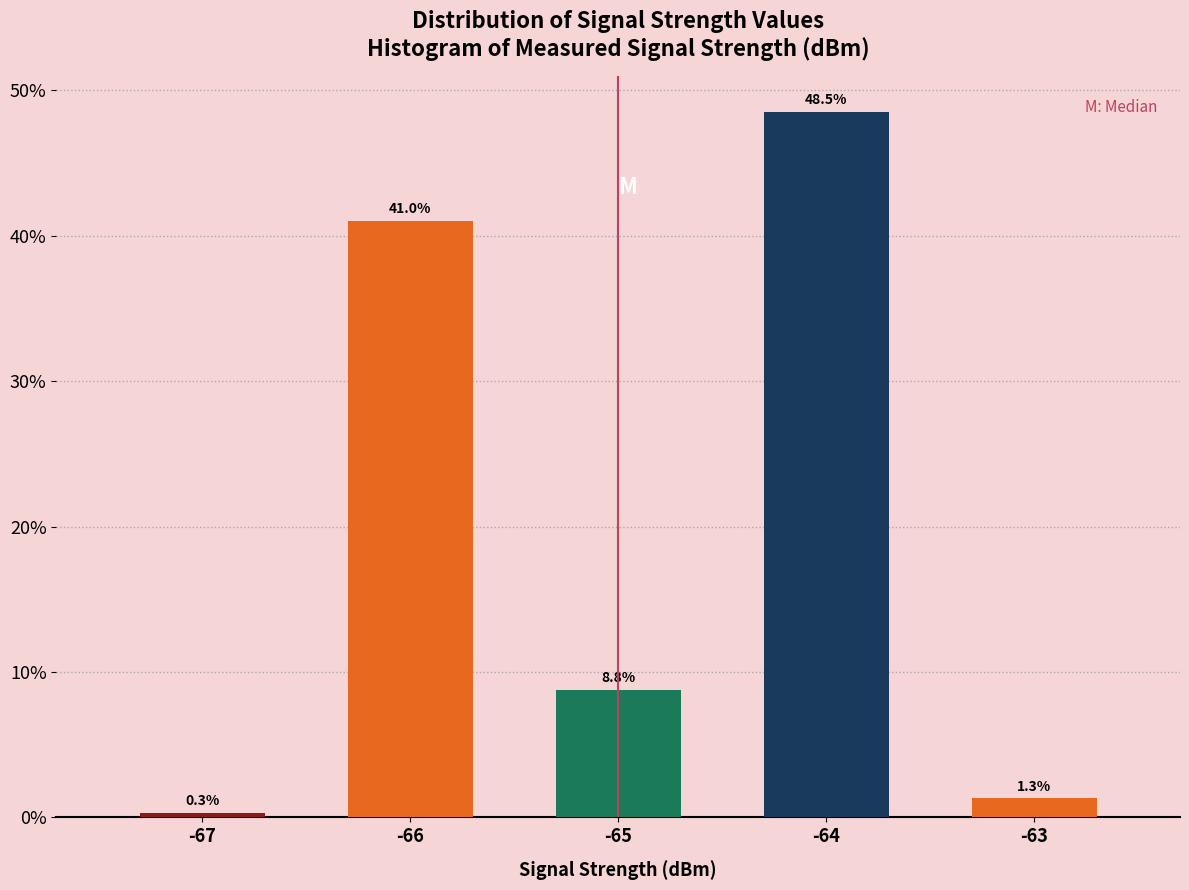

Reading left to right, list all the values displayed in this chart.

0.3	41.0	8.8	48.5	1.3